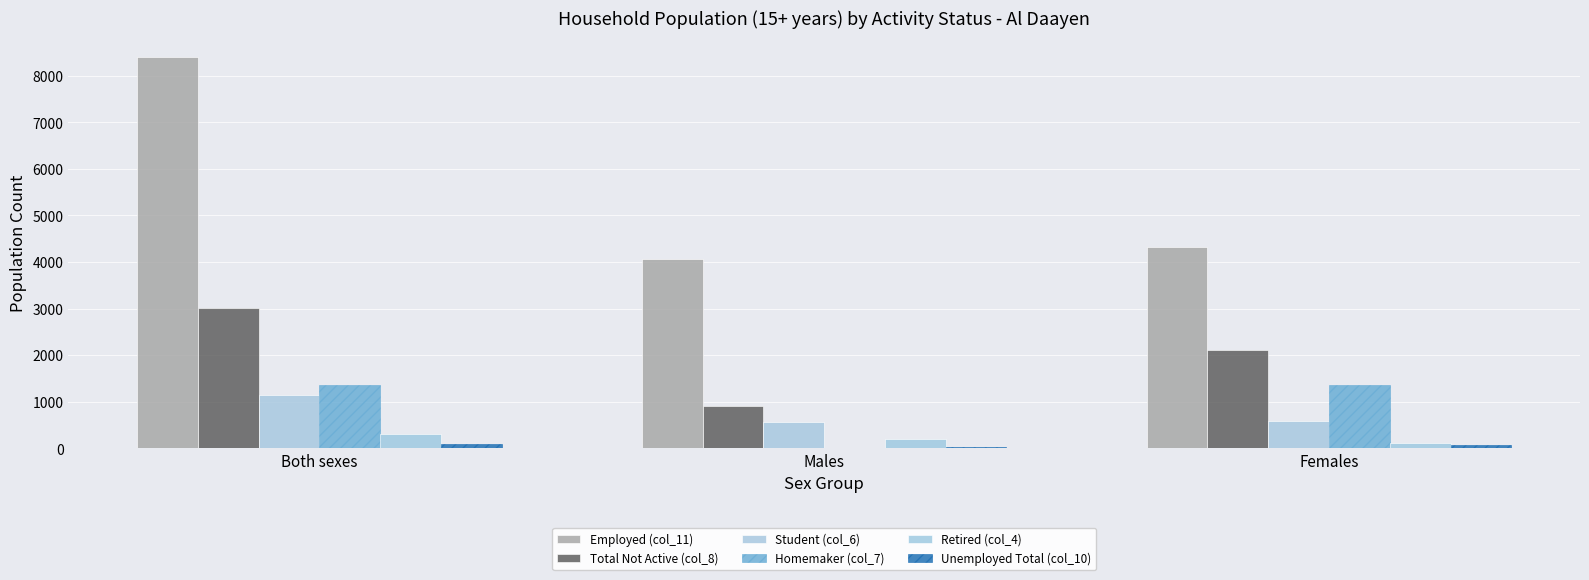

What is the difference between the Homemaker (col_7) values at Males and Both sexes?

1355